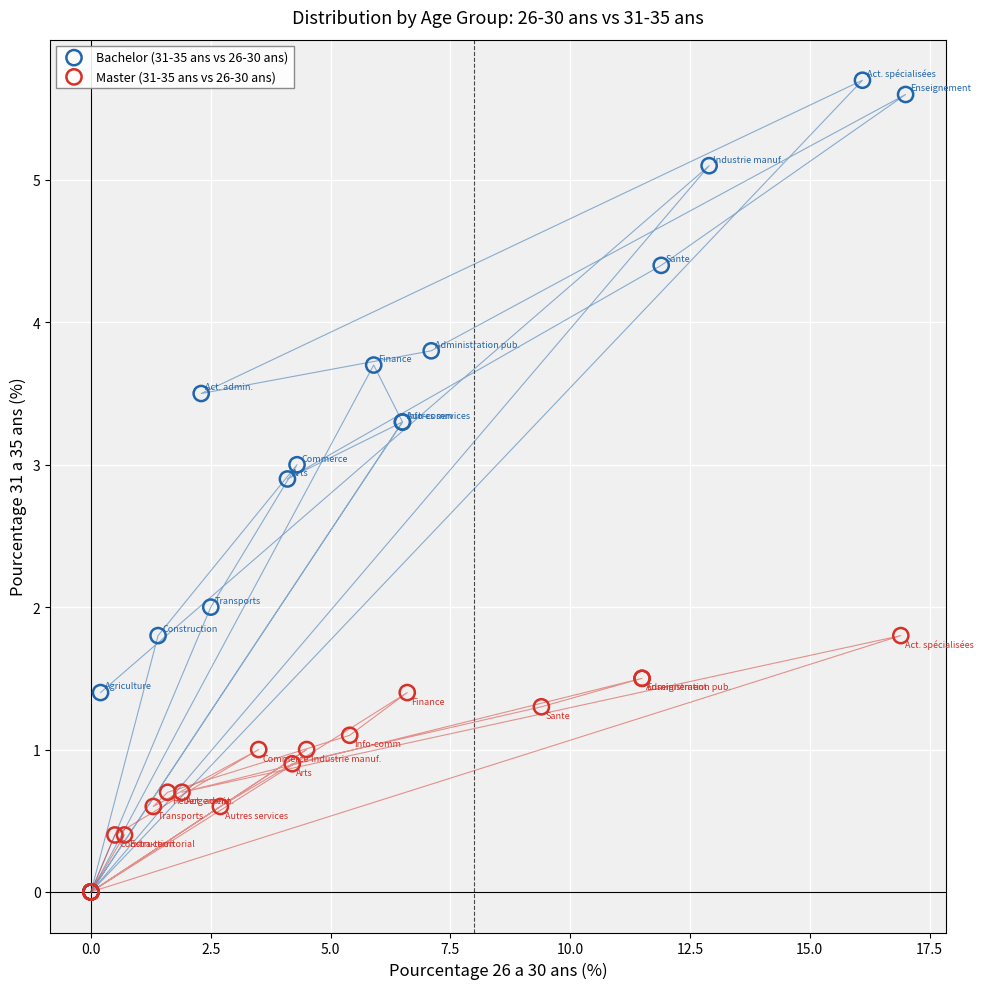

Which series contains the highest Y value?

Bachelor (31-35 ans vs 26-30 ans)